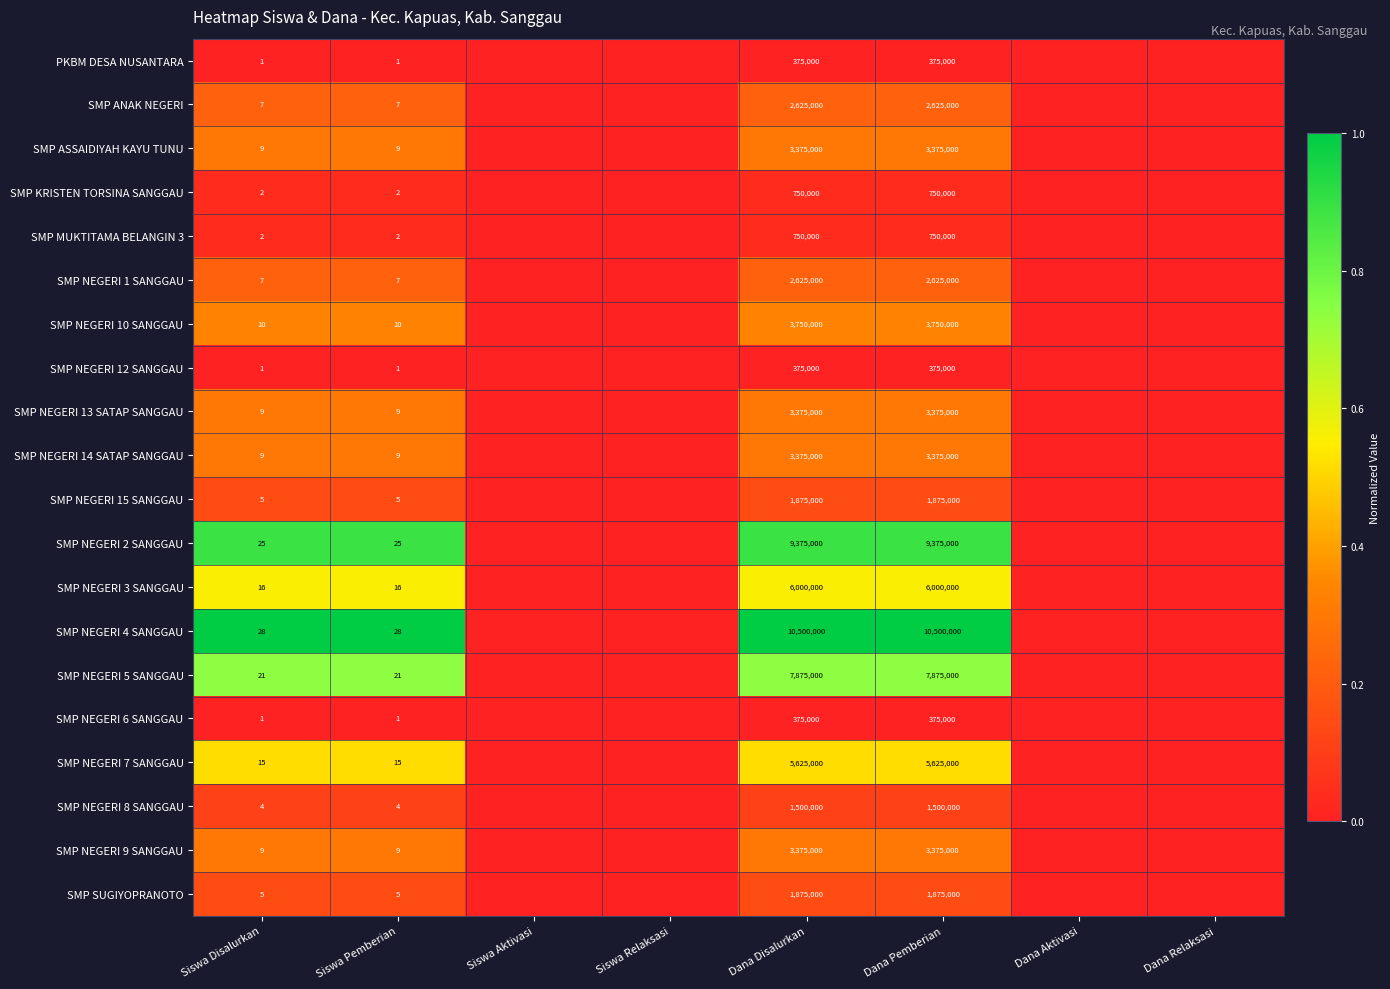

What is the difference between the highest and lowest values at Dana Disalurkan?

10125000